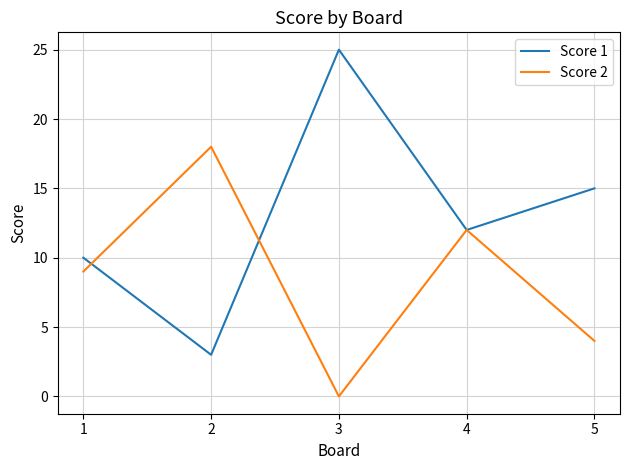

Does the chart display data point markers on the line(s)?

No